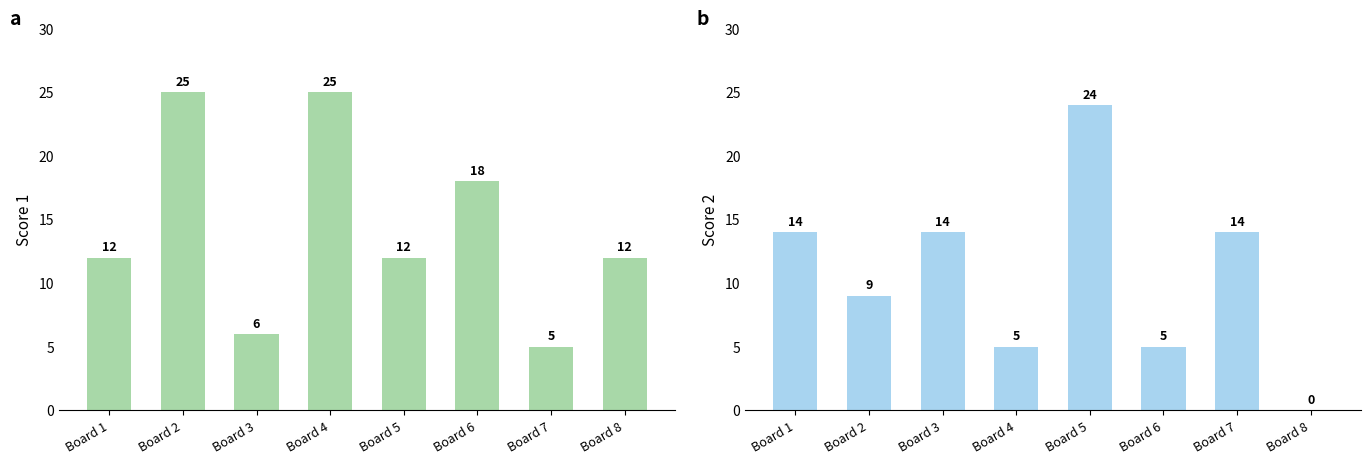

List the labels in order of Score 1 value, smallest first.

Board 7, Board 3, Board 1, Board 5, Board 8, Board 6, Board 2, Board 4